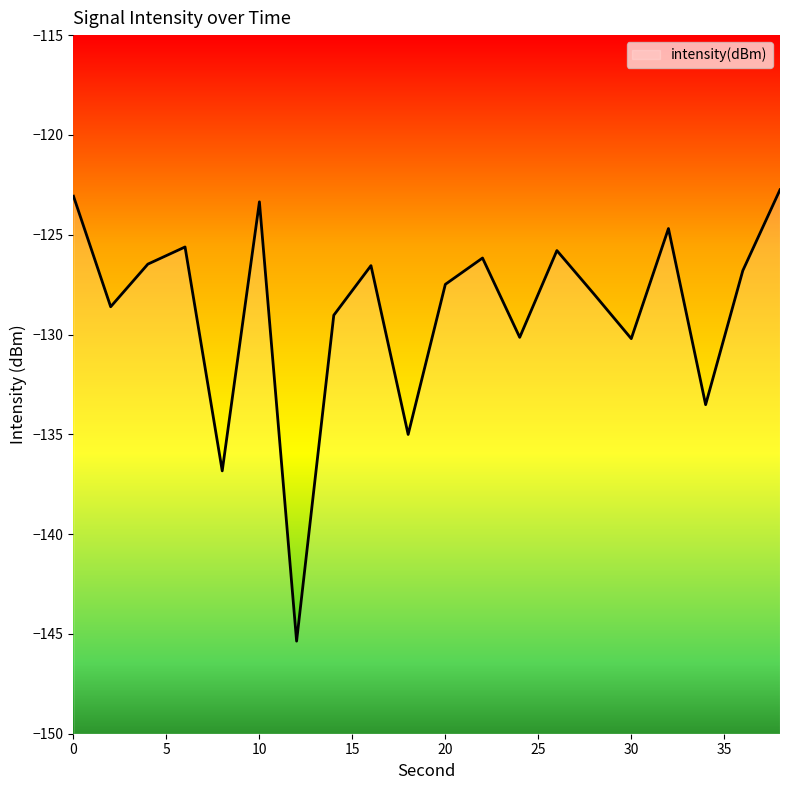

True or false: the data shows -123.1 at 0.

True